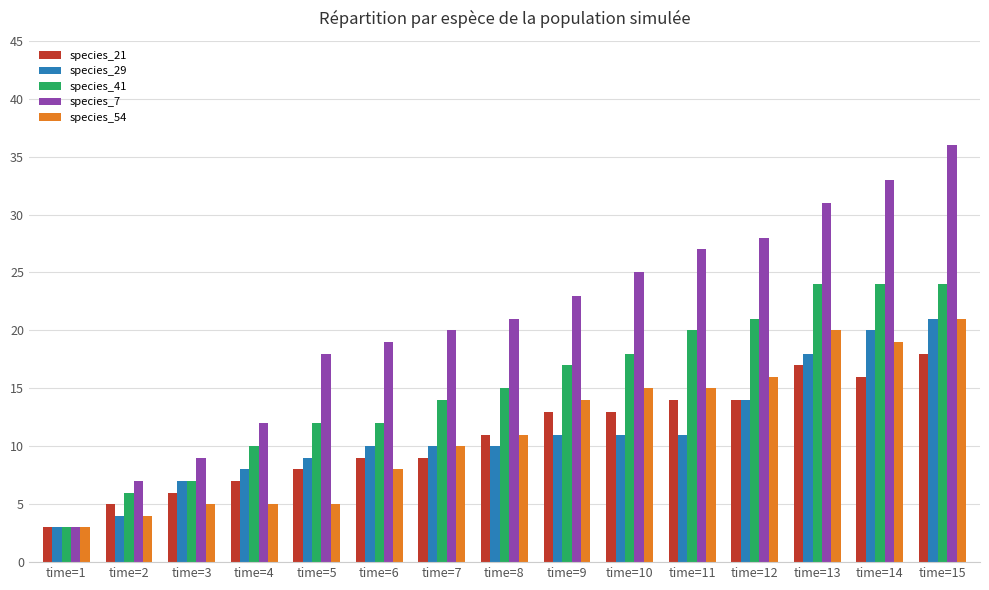

What is the difference between the second highest and second lowest values in the species_54 series?

16